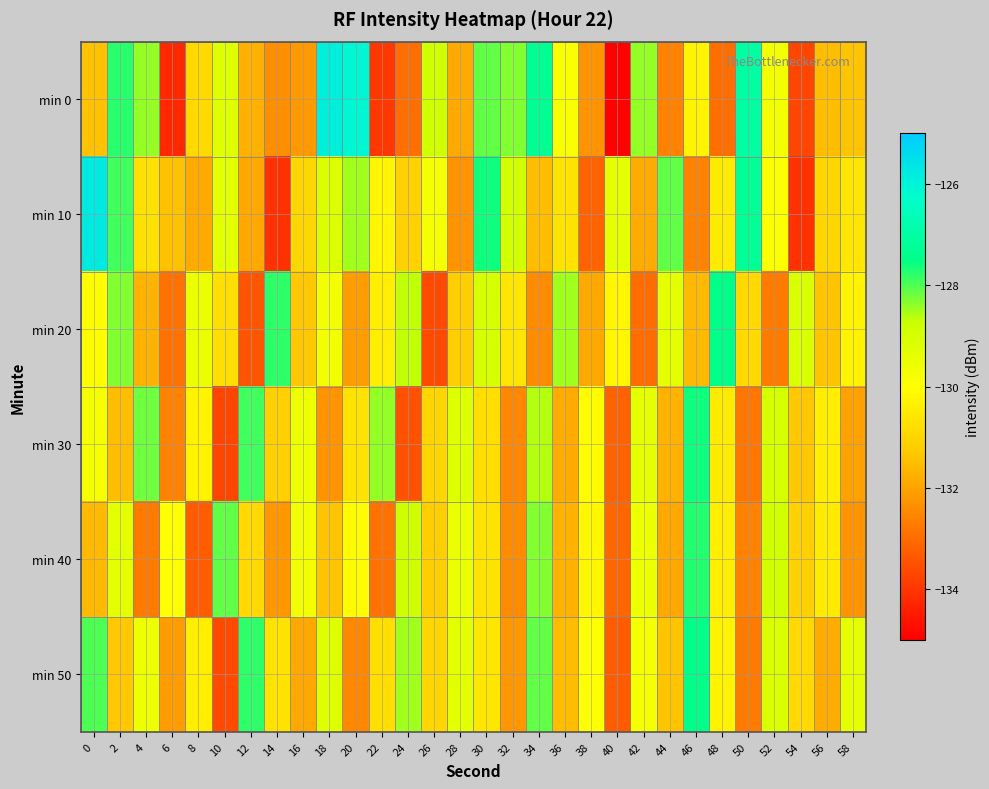

Rank the series at 20 from lowest to highest value.

min 50, min 20, min 30, min 40, min 10, min 0